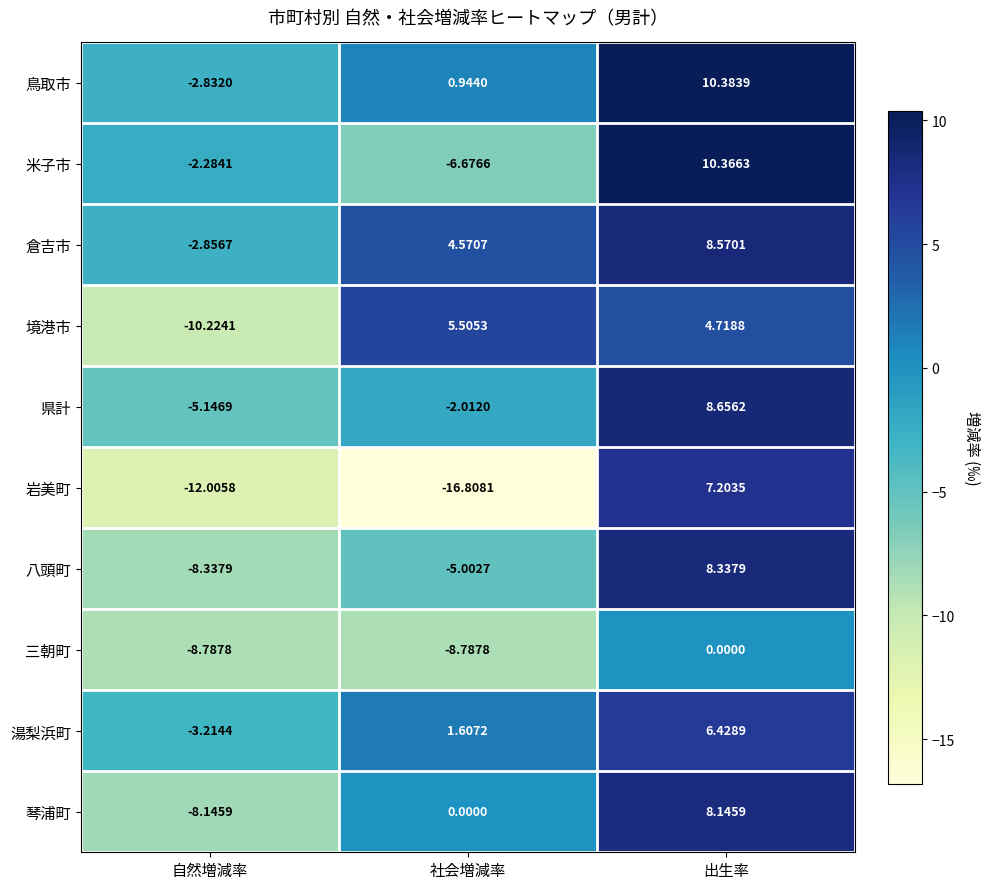

At which category is the sum across all series the highest?

出生率